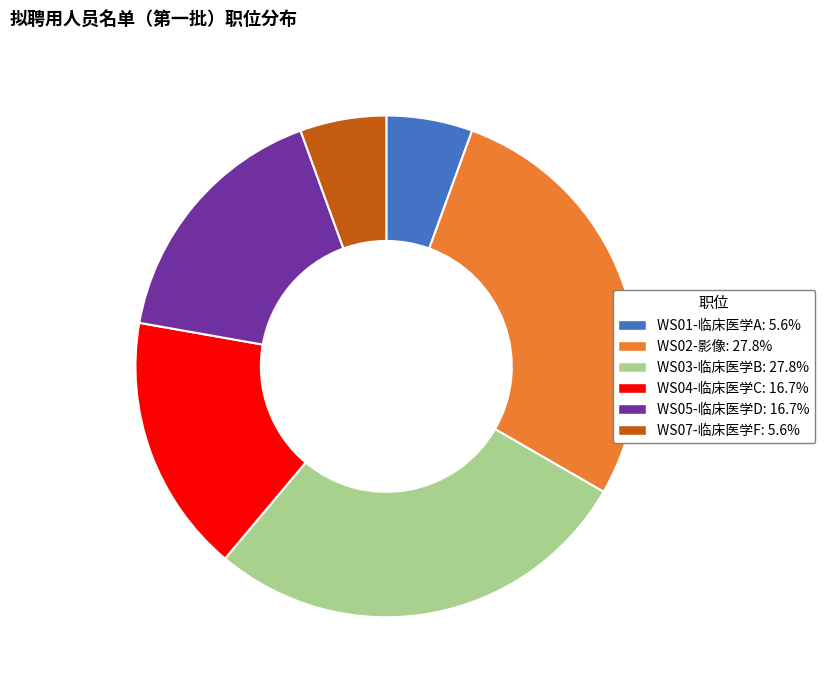

Is it true that WS05-临床医学D is 11% of the pie?

False